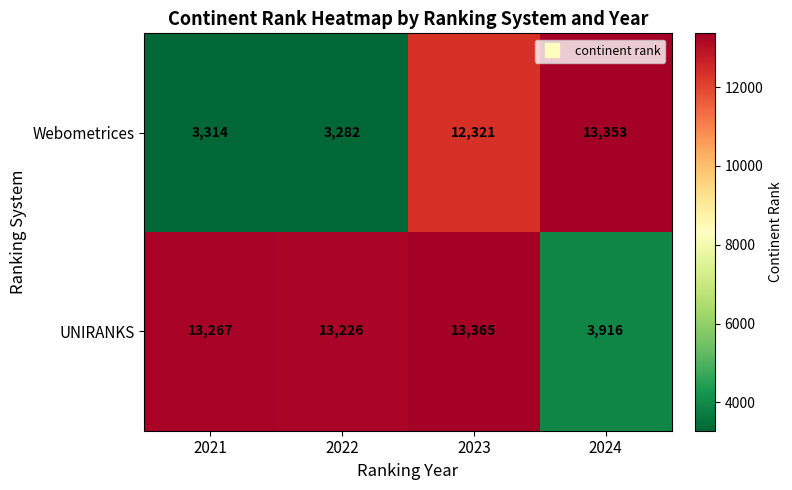

Count the number of categories in the chart.

4